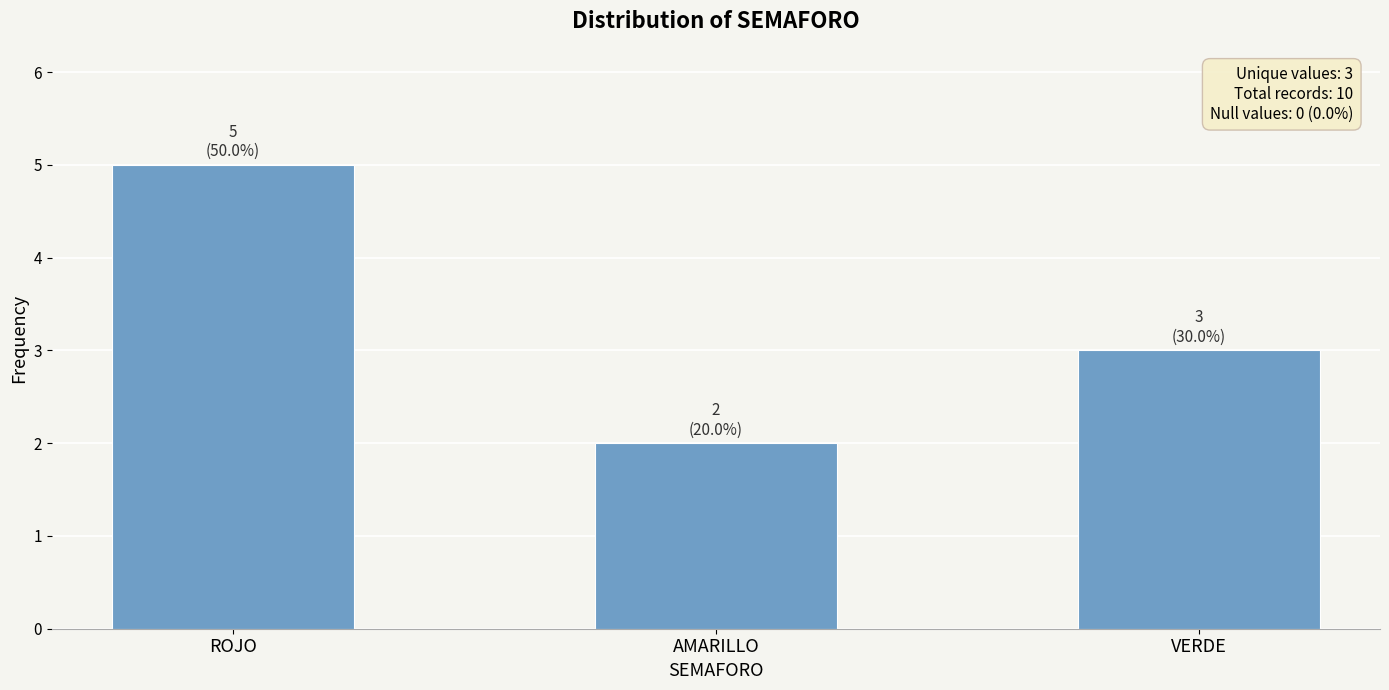

The value at AMARILLO is 1. True or false?

False